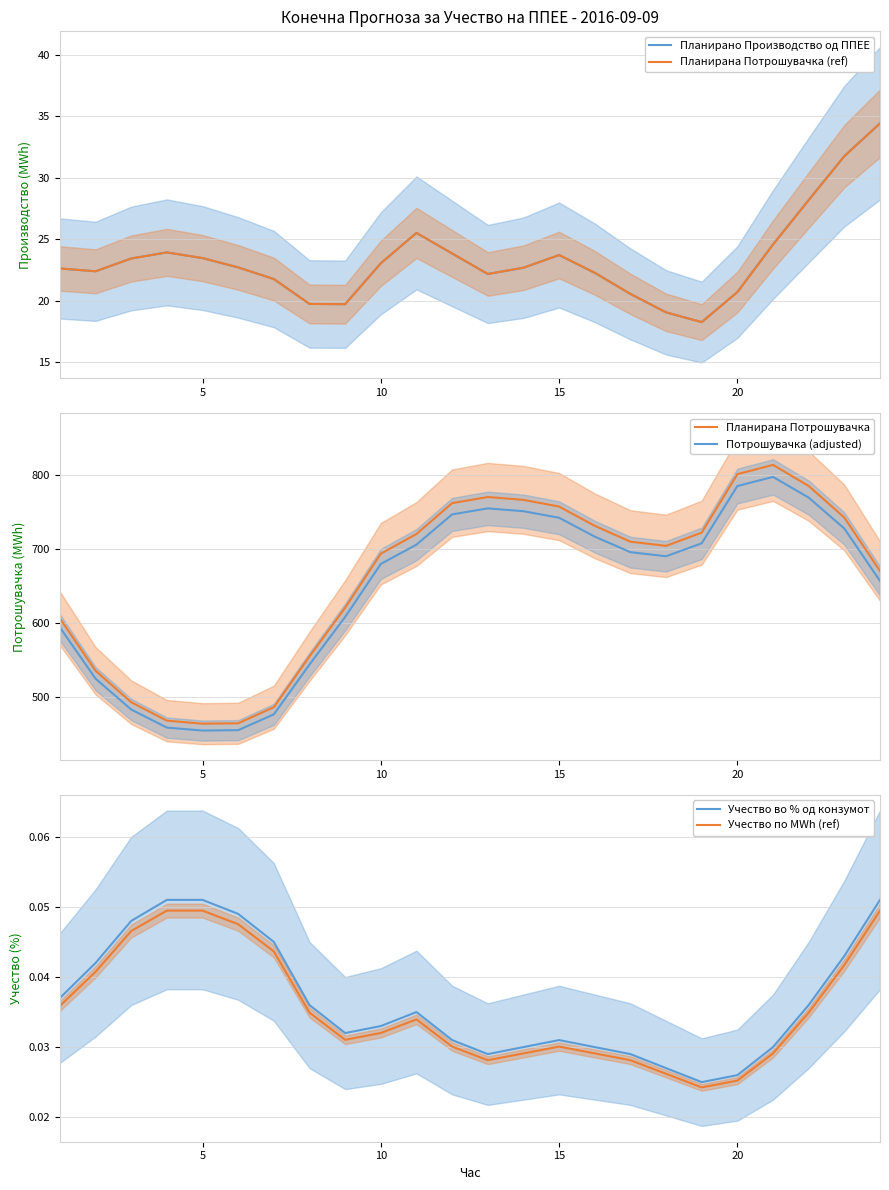

How many interior local valleys does the Планирана Потрошувачка series have?

2